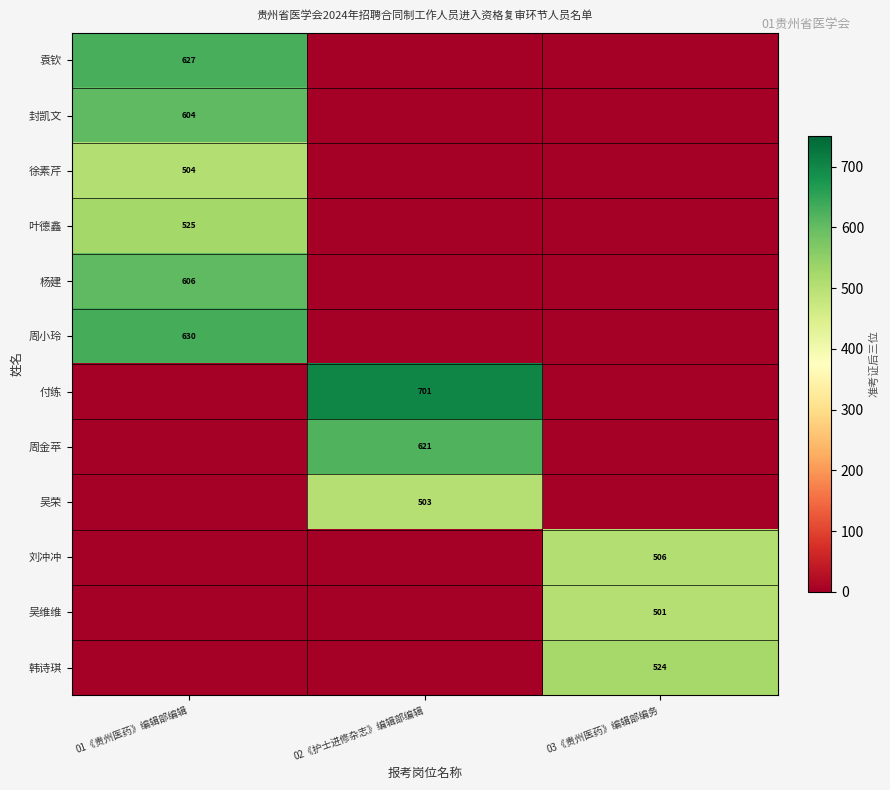

The 韩诗琪 series shows 524 at 03《贵州医药》编辑部编务. True or false?

True